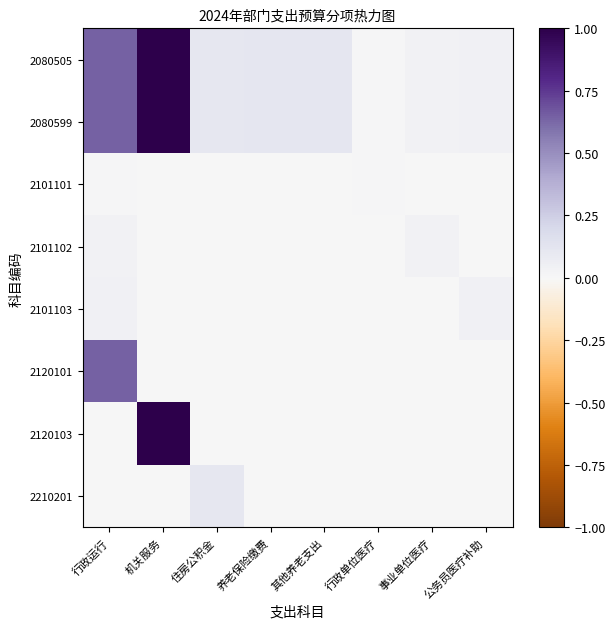

Reading left to right, list all the values displayed in this chart.

2080505: 行政运行=0.6	机关服务=1.0	住房公积金=0.1	养老保险缴费=0.1	其他养老支出=0.1	行政单位医疗=0.0	事业单位医疗=0.0	公务员医疗补助=0.0
2080599: 行政运行=0.6	机关服务=1.0	住房公积金=0.1	养老保险缴费=0.1	其他养老支出=0.1	行政单位医疗=0.0	事业单位医疗=0.0	公务员医疗补助=0.0
2101101: 行政运行=0.0	机关服务=0.0	住房公积金=0.0	养老保险缴费=0.0	其他养老支出=0.0	行政单位医疗=0.0	事业单位医疗=0.0	公务员医疗补助=0.0
2101102: 行政运行=0.0	机关服务=0.0	住房公积金=0.0	养老保险缴费=0.0	其他养老支出=0.0	行政单位医疗=0.0	事业单位医疗=0.0	公务员医疗补助=0.0
2101103: 行政运行=0.0	机关服务=0.0	住房公积金=0.0	养老保险缴费=0.0	其他养老支出=0.0	行政单位医疗=0.0	事业单位医疗=0.0	公务员医疗补助=0.0
2120101: 行政运行=0.6	机关服务=0.0	住房公积金=0.0	养老保险缴费=0.0	其他养老支出=0.0	行政单位医疗=0.0	事业单位医疗=0.0	公务员医疗补助=0.0
2120103: 行政运行=0.0	机关服务=1.0	住房公积金=0.0	养老保险缴费=0.0	其他养老支出=0.0	行政单位医疗=0.0	事业单位医疗=0.0	公务员医疗补助=0.0
2210201: 行政运行=0.0	机关服务=0.0	住房公积金=0.1	养老保险缴费=0.0	其他养老支出=0.0	行政单位医疗=0.0	事业单位医疗=0.0	公务员医疗补助=0.0